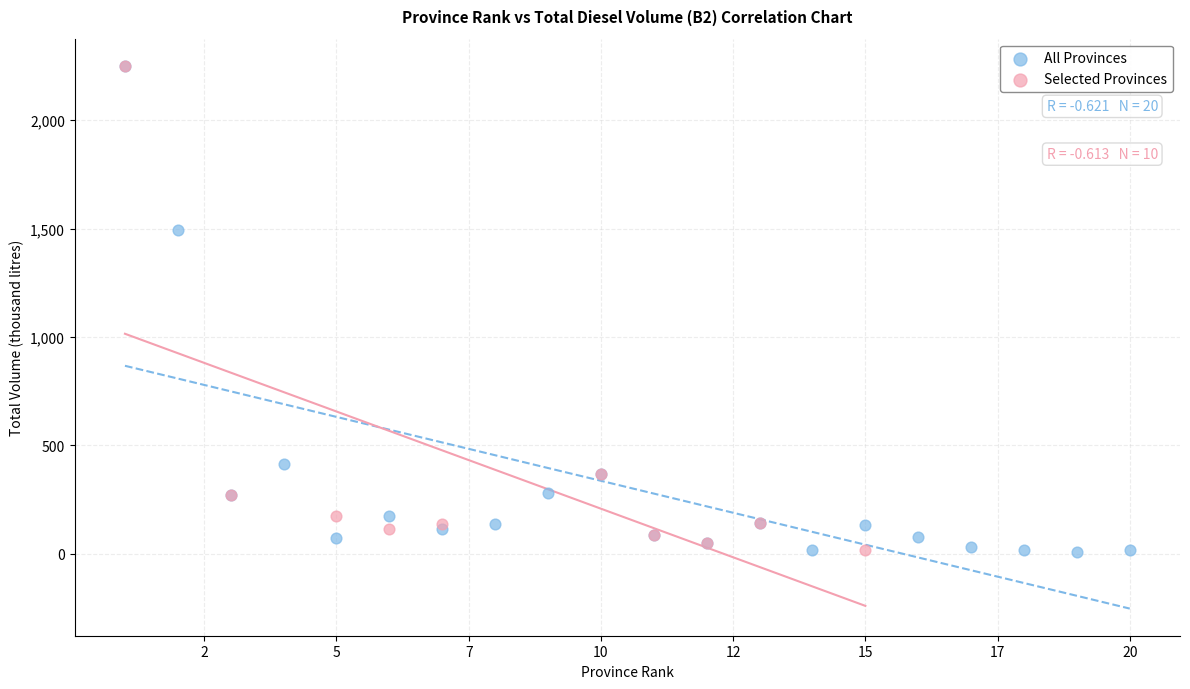

Which series has the largest Y range (max minus min)?

All Provinces